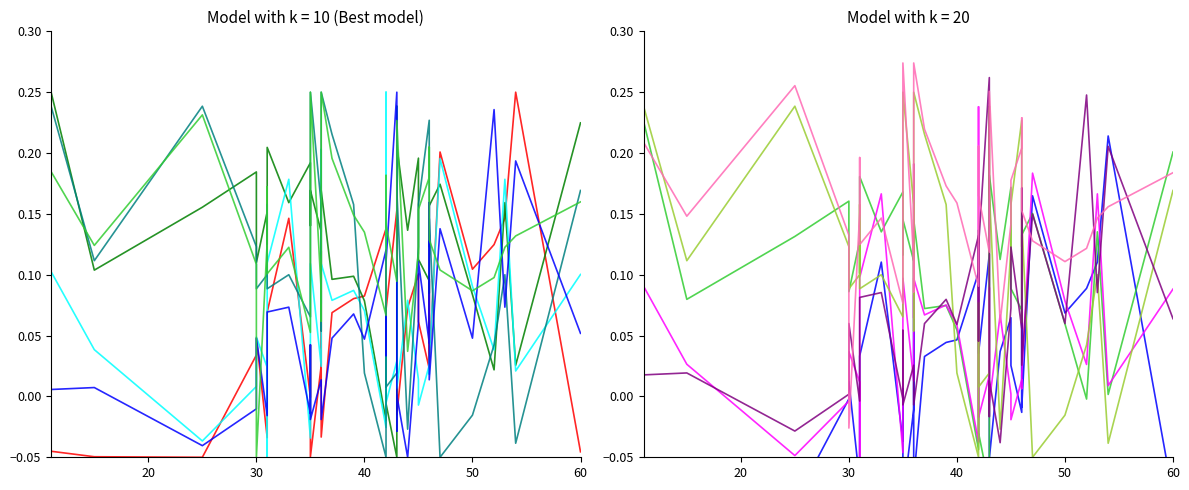

How many interior local peaks does the X11 series have?

8